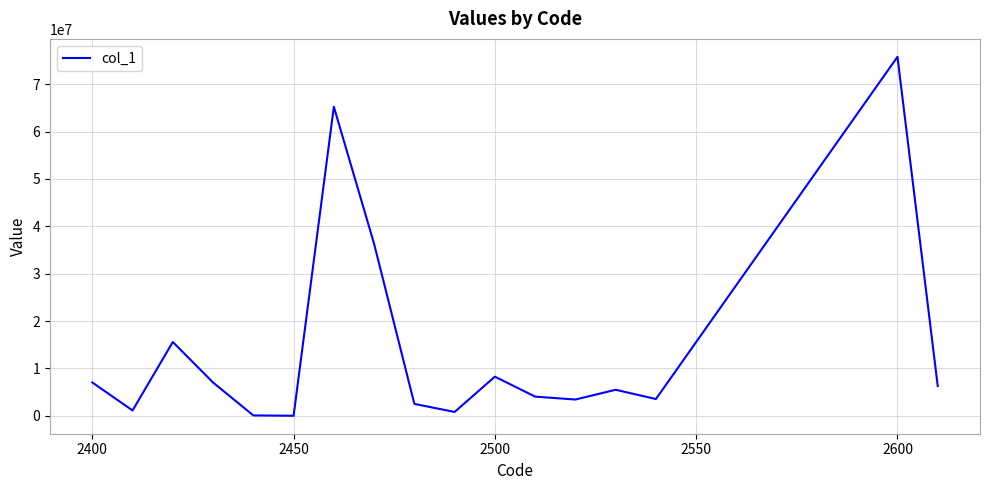

What is the difference between the maximum and minimum values?

75755903